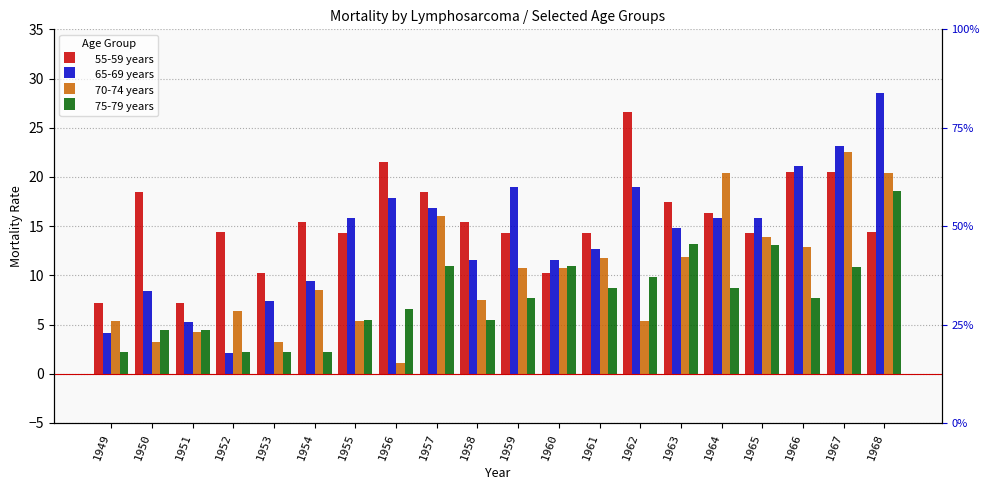

What is the value of the 65-69 years bar at the 5th from the left?

7.4